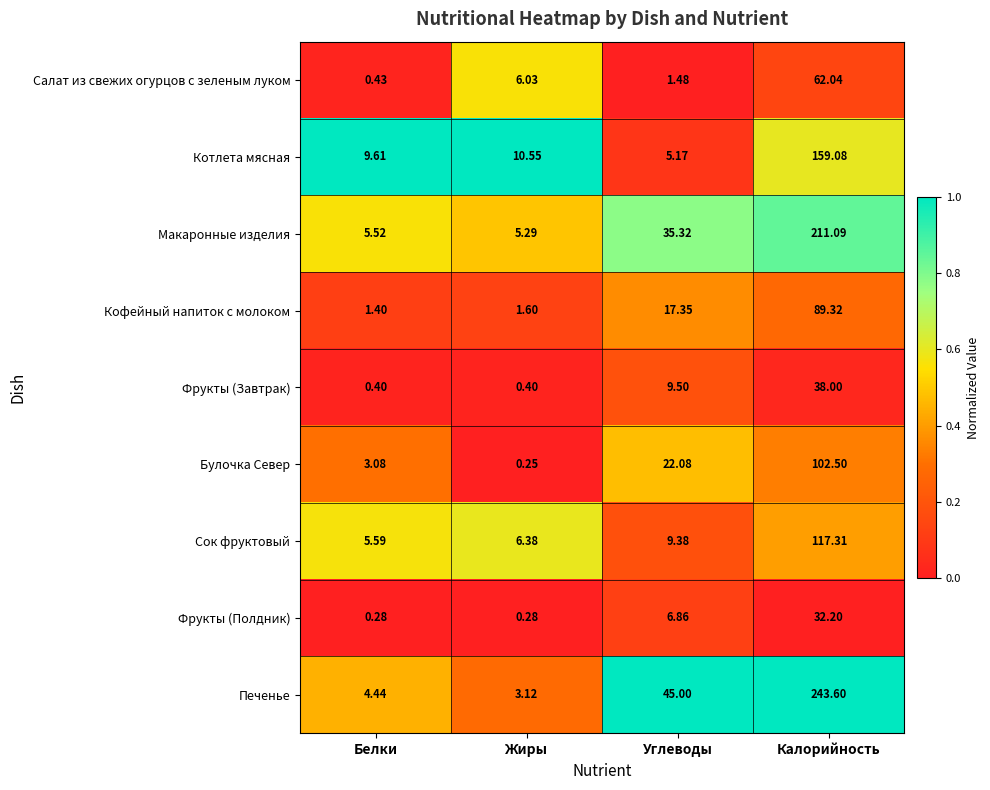

Where is Сок фруктовый nearest to the value 61?

Углеводы